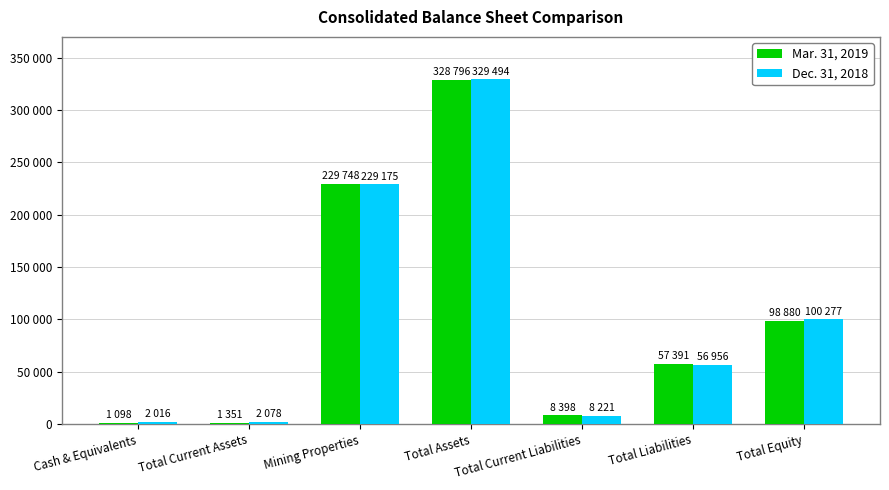

What are all the series names shown in the legend?

Mar. 31, 2019, Dec. 31, 2018